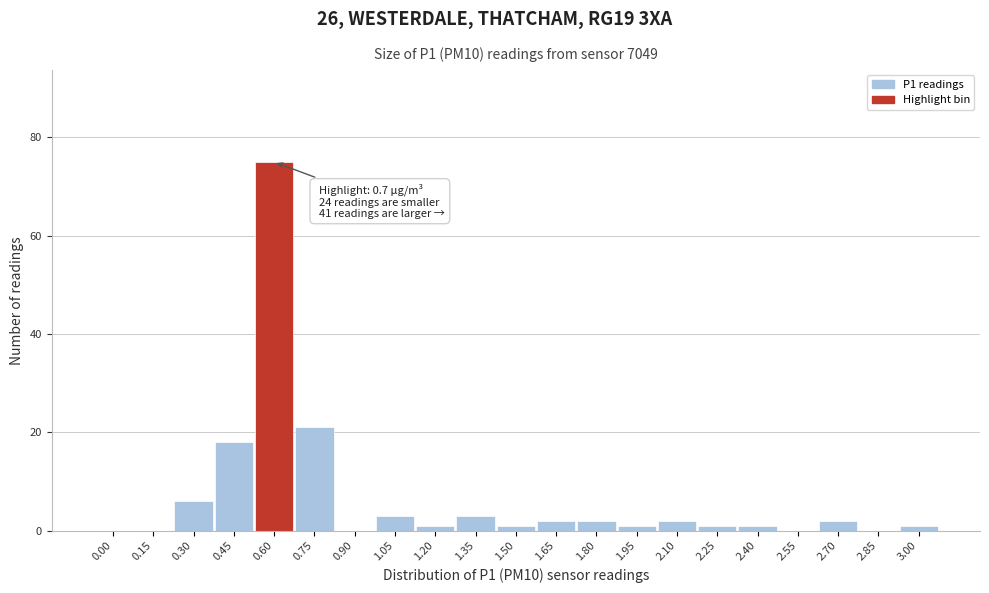

Reading left to right, list all the values displayed in this chart.

0.00=0	0.15=0	0.30=6	0.45=18	0.60=75	0.75=21	0.90=0	1.05=3	1.20=1	1.35=3	1.50=1	1.65=2	1.80=2	1.95=1	2.10=2	2.25=1	2.40=1	2.55=0	2.70=2	2.85=0	3.00=1